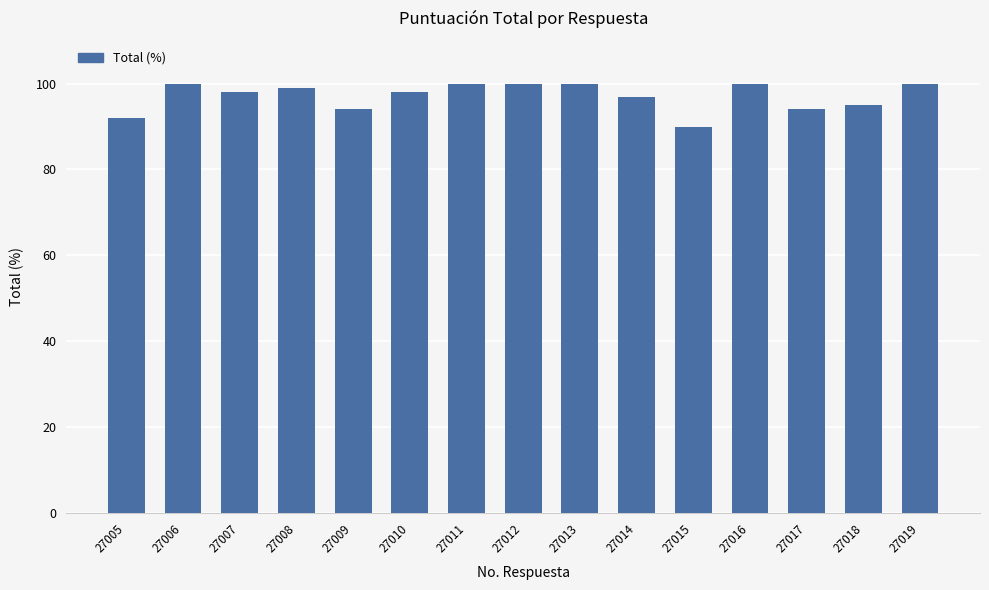

Does the chart contain any negative values?

No